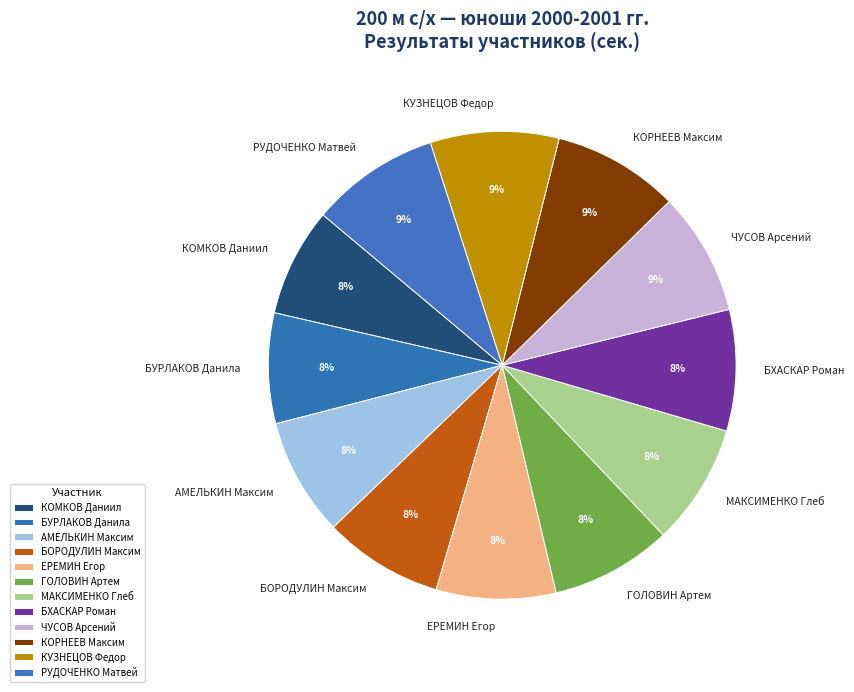

Does ГОЛОВИН Артем account for over 50% of the chart?

No